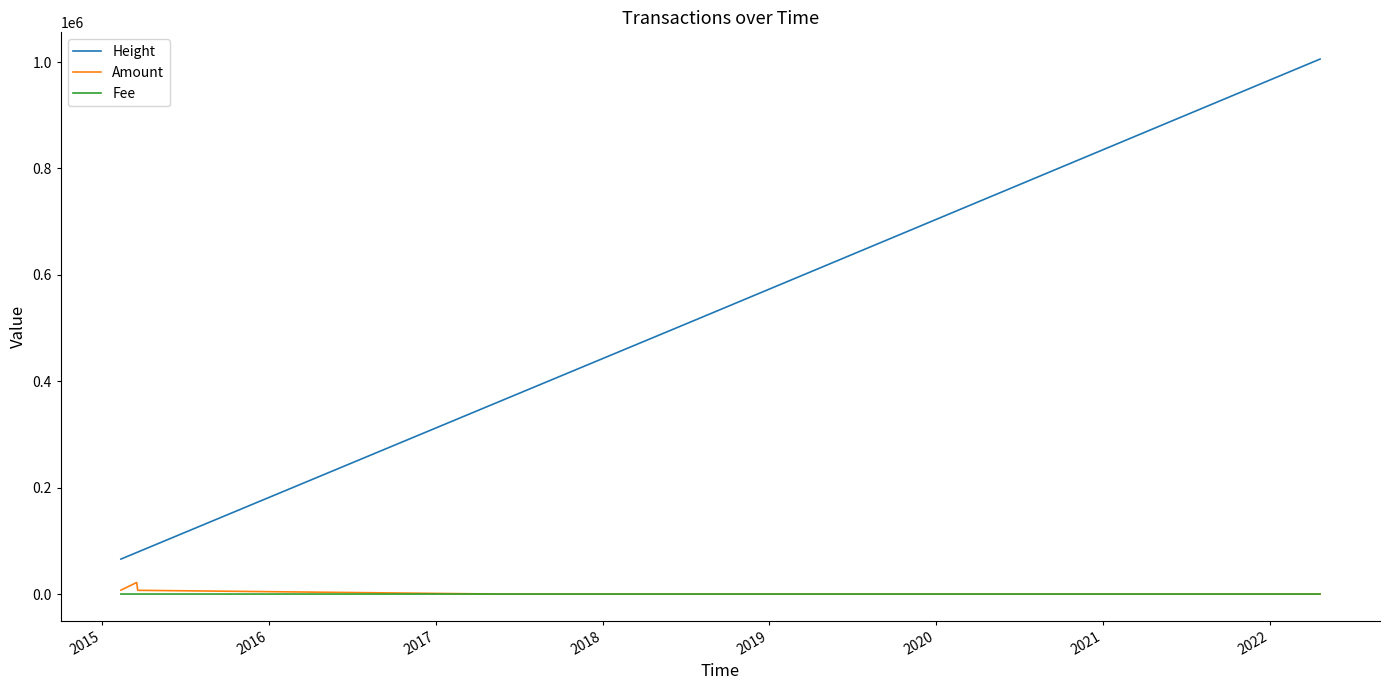

Which series has the largest total across all categories?

Height